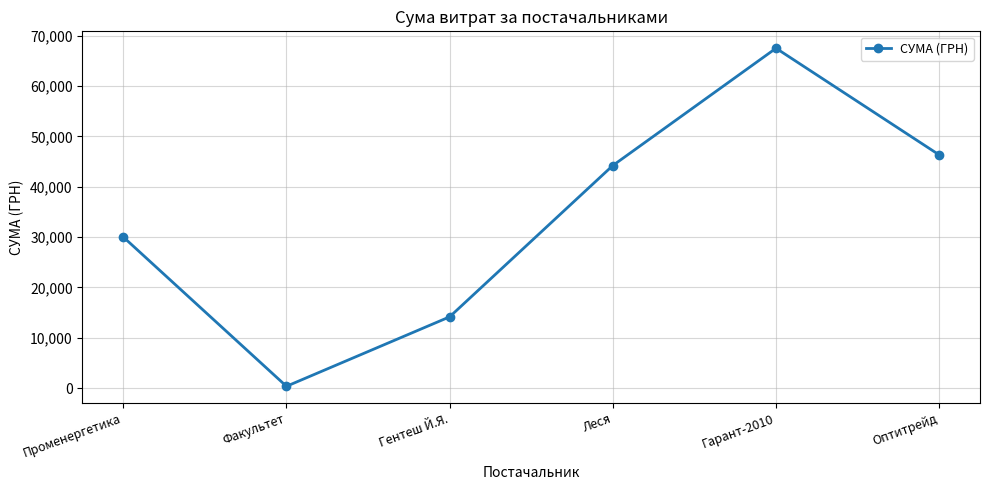

At which label does the data first exceed 44207?

Леся